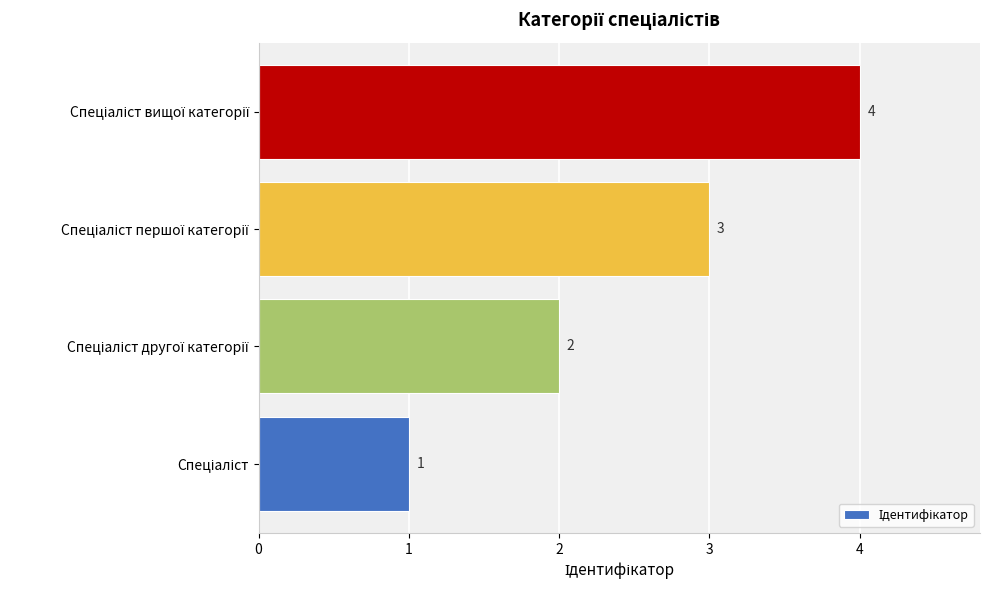

What is the greatest value displayed?

4